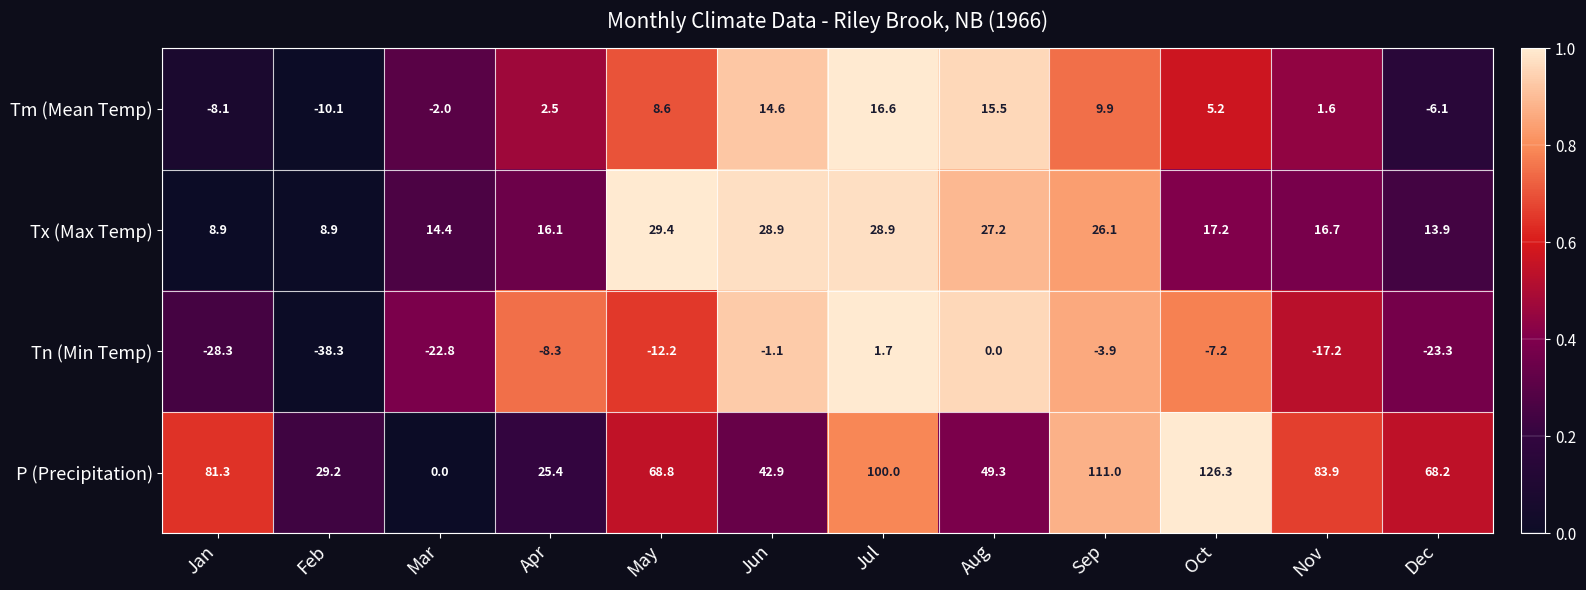

What is the difference between the maximum and minimum values in the P (Precipitation) series?

126.3